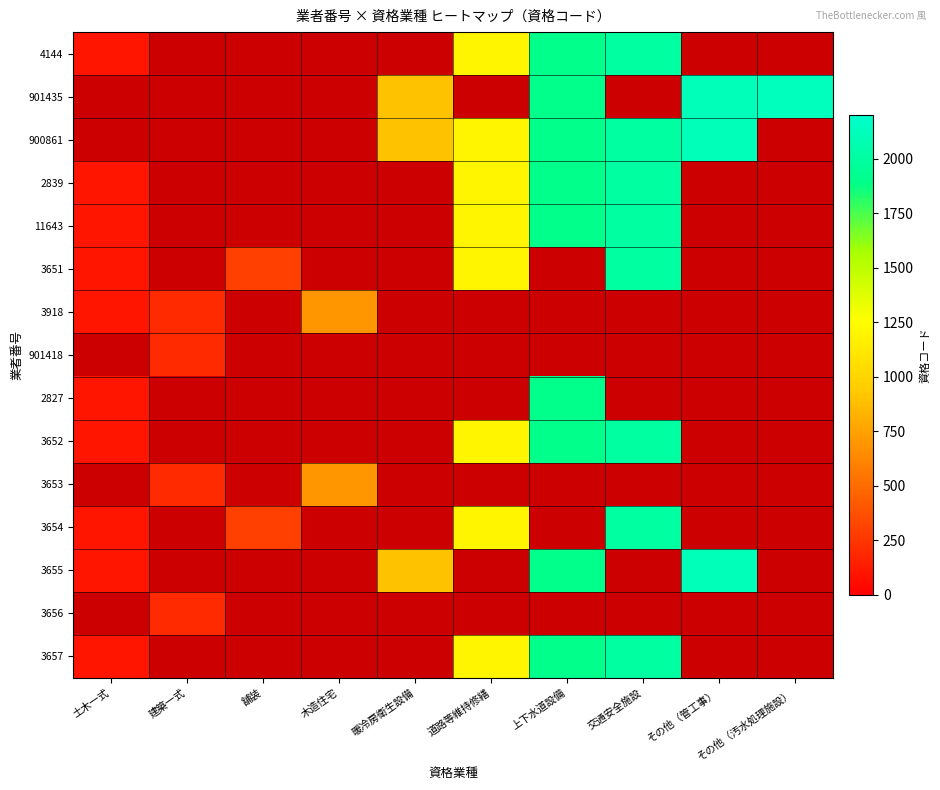

What is the difference between the maximum and minimum values in the 3651 series?

1900.0